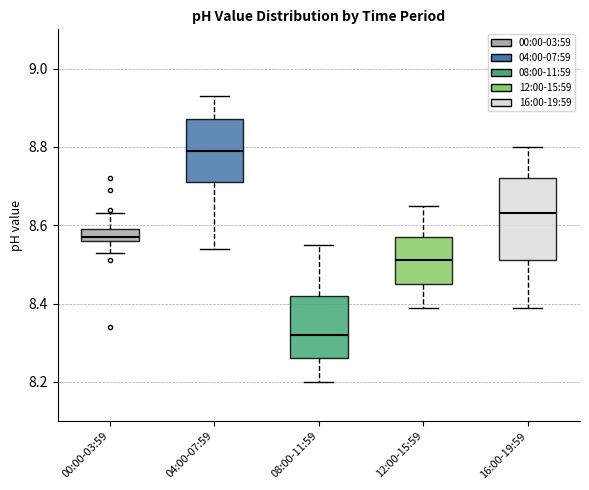

Which box's median line is the highest?

04:00-07:59